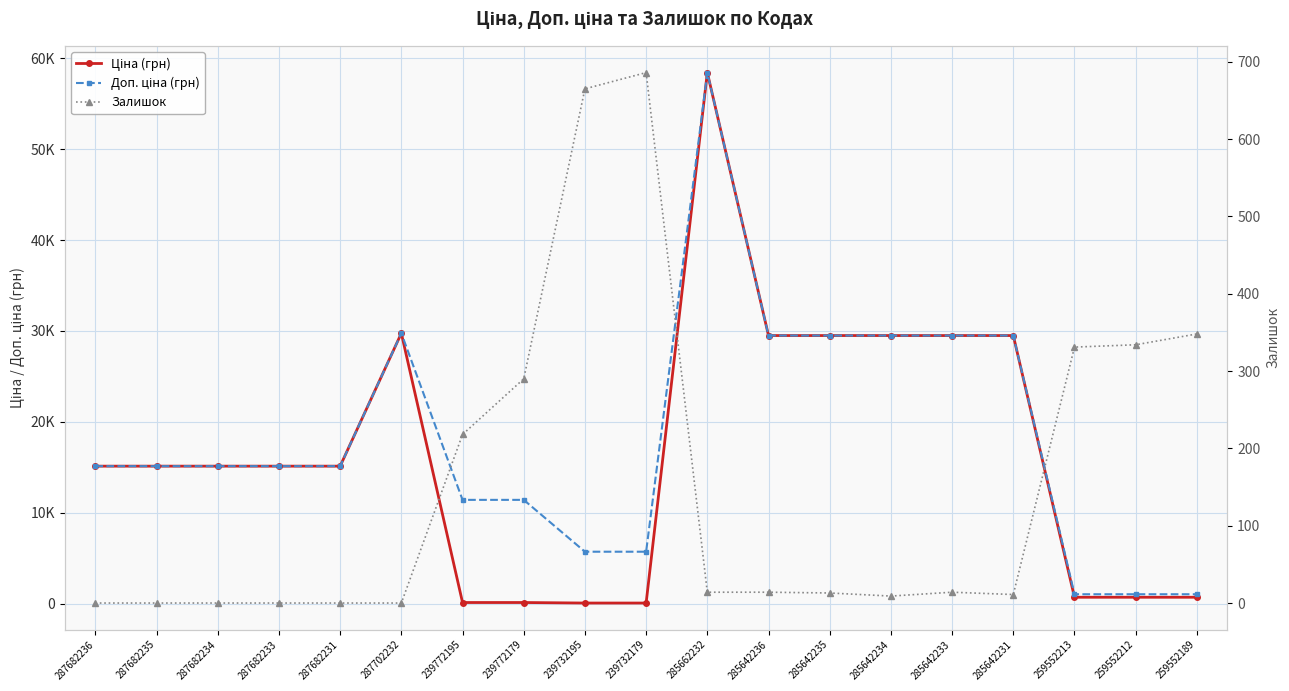

In Залишок, how many points are higher than both neighbors (excluding endpoints)?

2